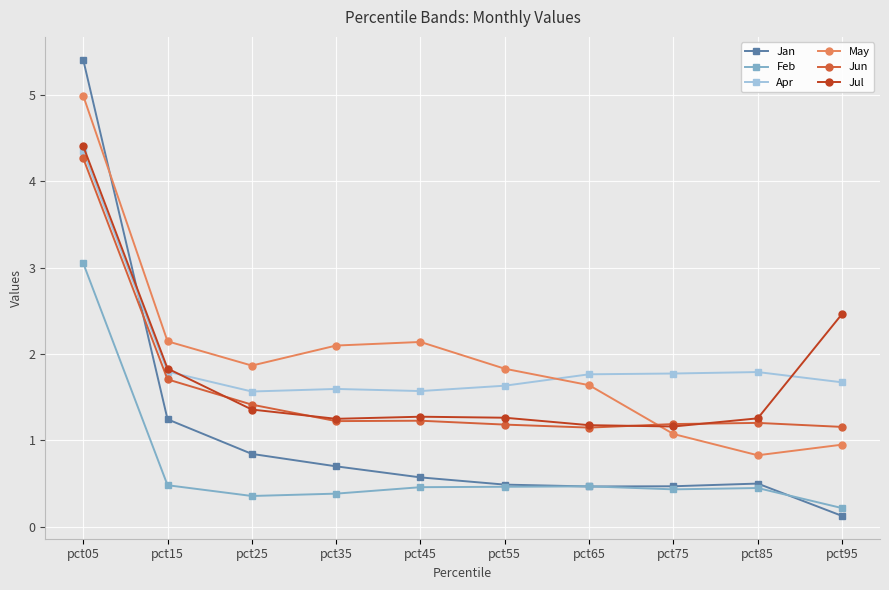

What is the greatest value displayed?

5.4